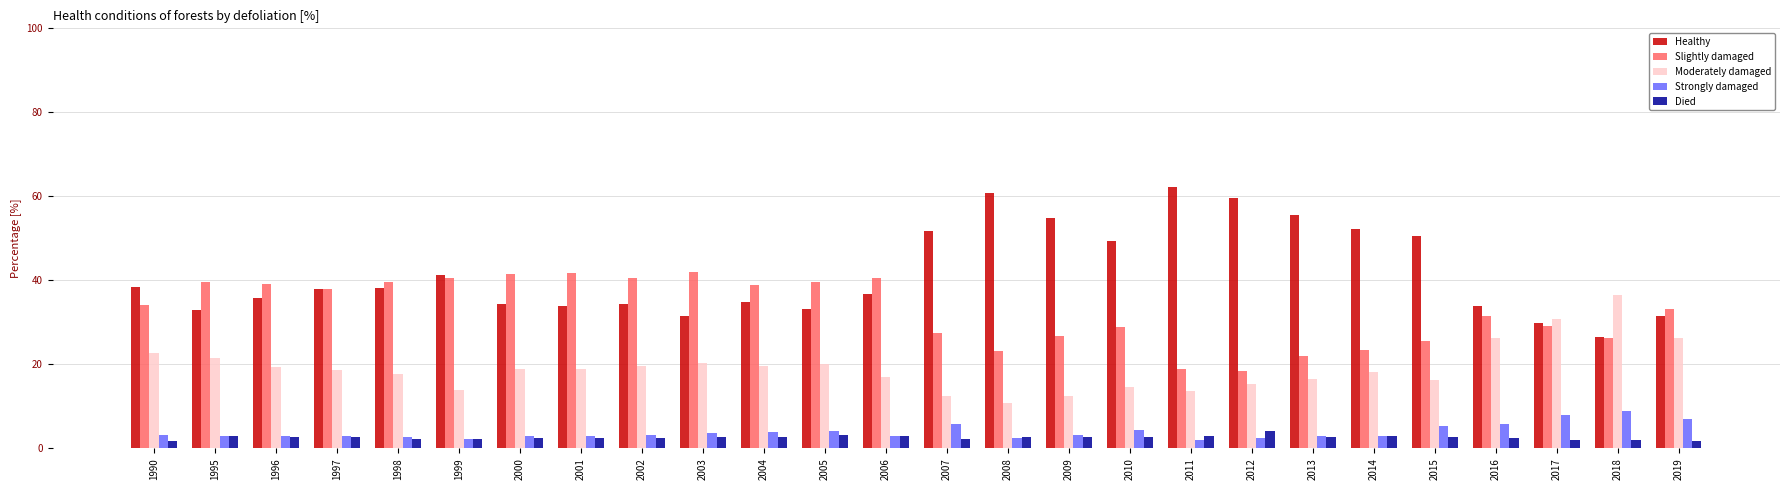

Rank the series by their maximum value, from lowest to highest.

Died, Strongly damaged, Moderately damaged, Slightly damaged, Healthy